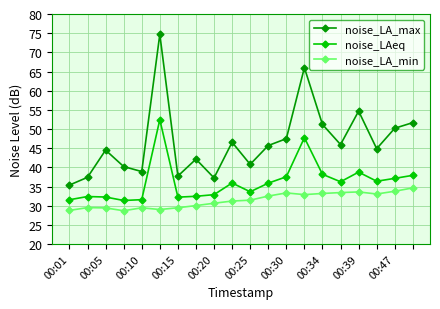

List the series in order of their peak value, lowest first.

noise_LA_min, noise_LAeq, noise_LA_max